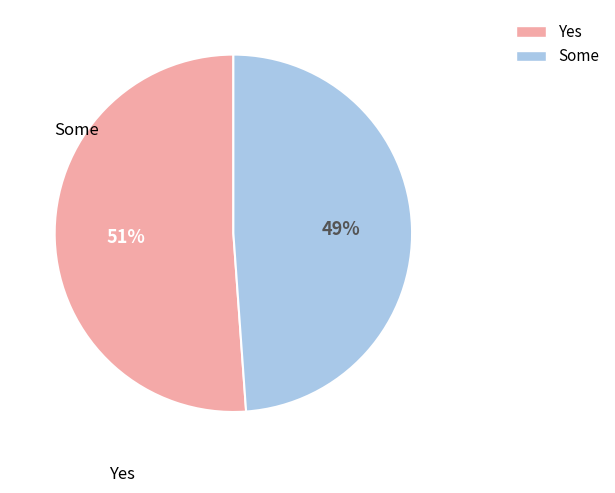

To the nearest percent, what is the difference between the largest and smallest slice percentages?

2%